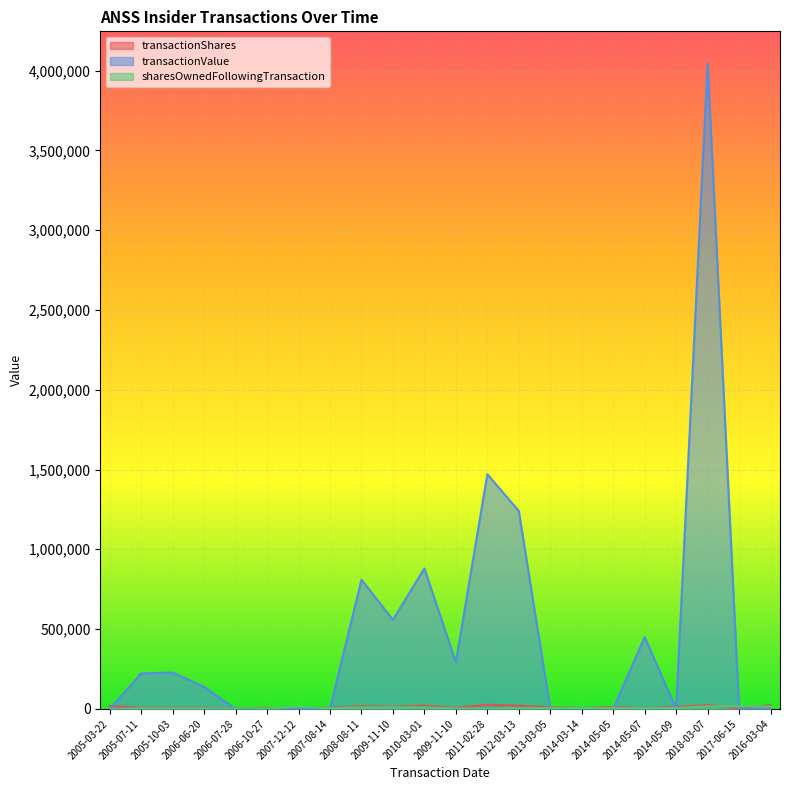

What is the spread (max minus min) of values at 2009-11-10?

548405